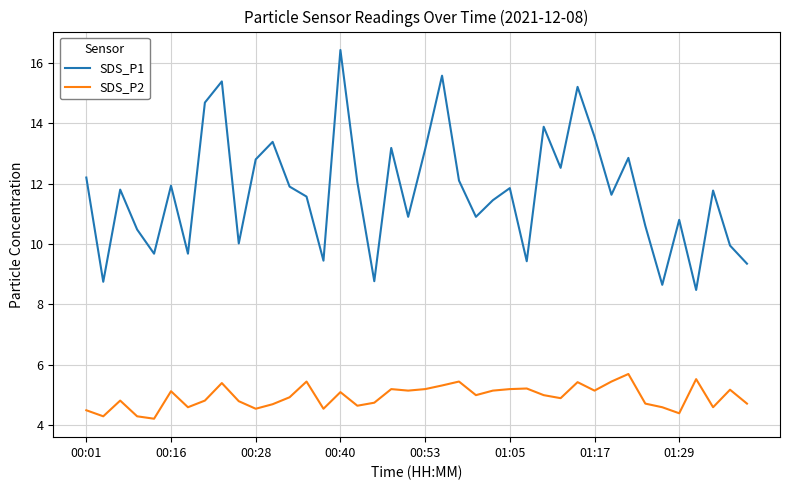

Count the number of data series in this chart.

2